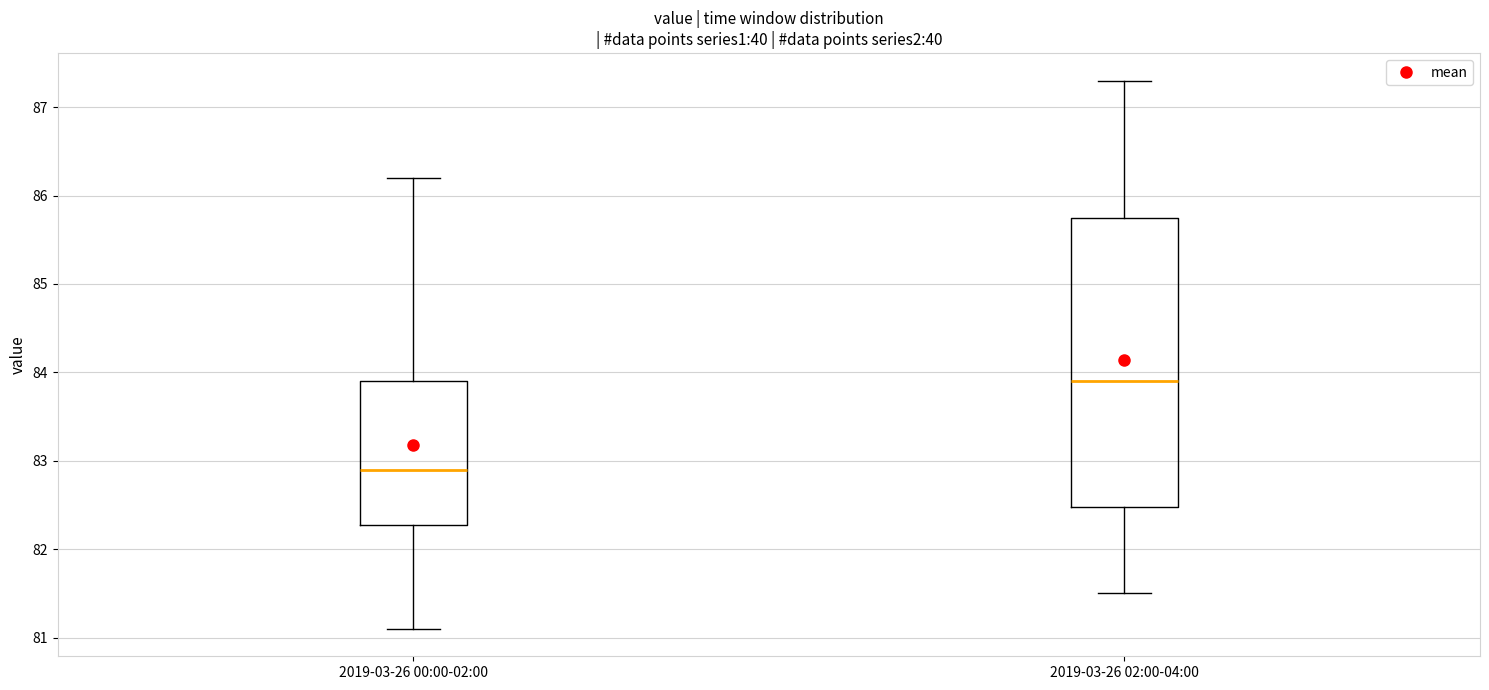

Which box's median line is the lowest?

2019-03-26 00:00-02:00